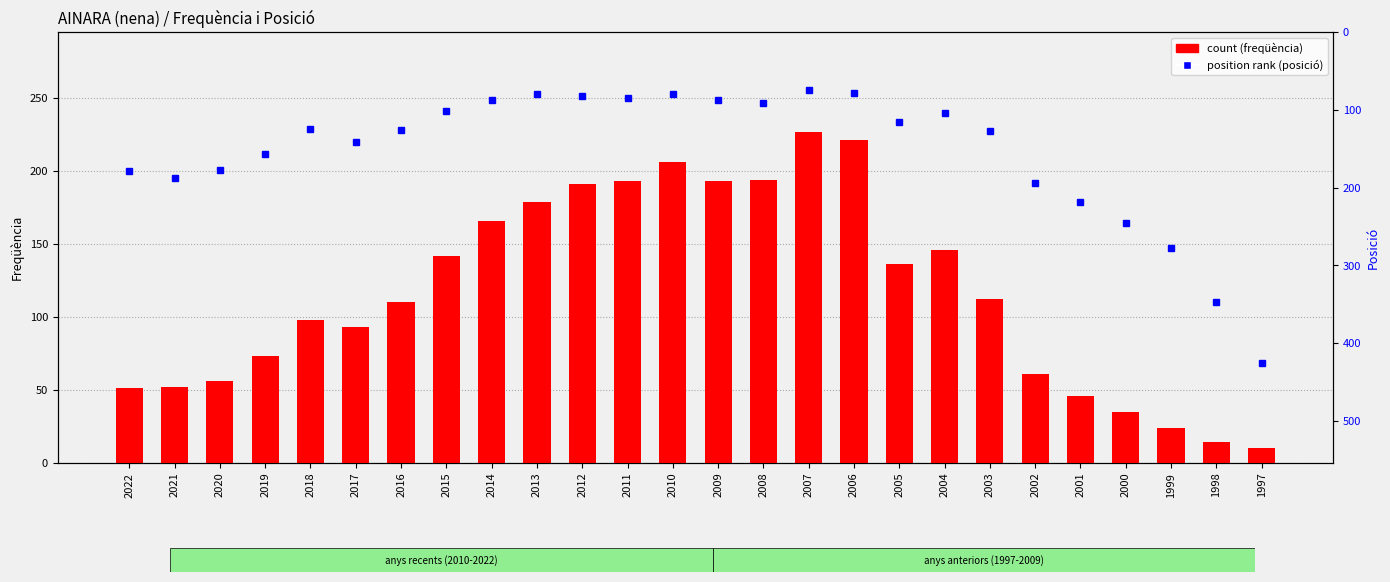

At which label does position rank first exceed 126?

2022